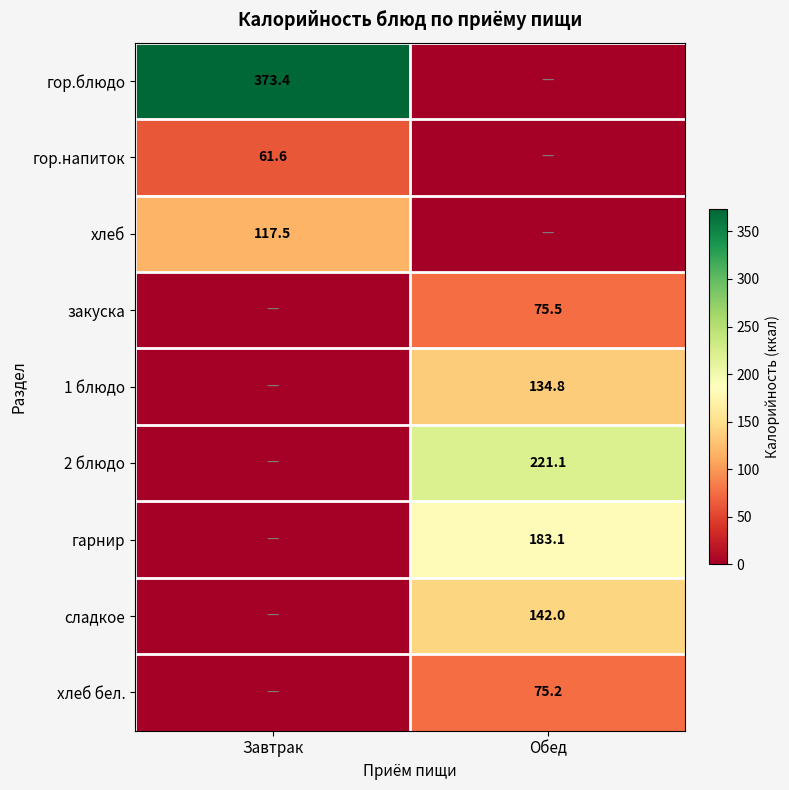

The value of гор.напиток at Завтрак is 61.6. True or false?

True